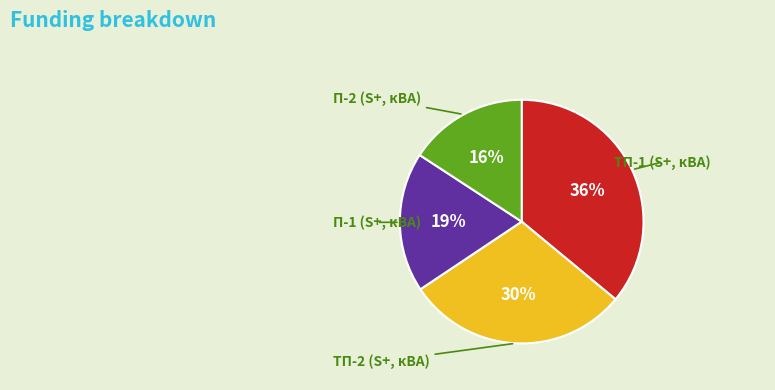

Does any single category account for the majority?

No